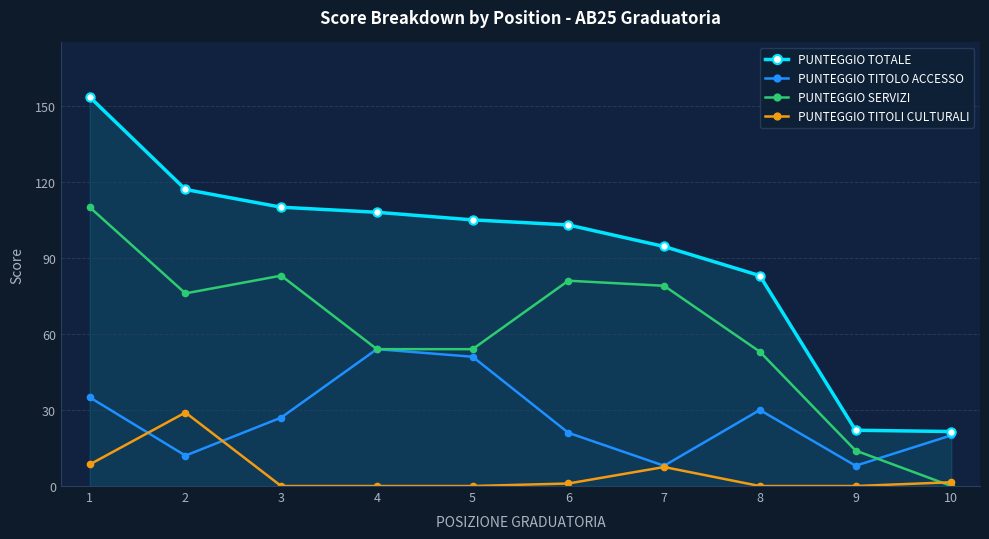

Which series has the largest range (max minus min)?

PUNTEGGIO TOTALE